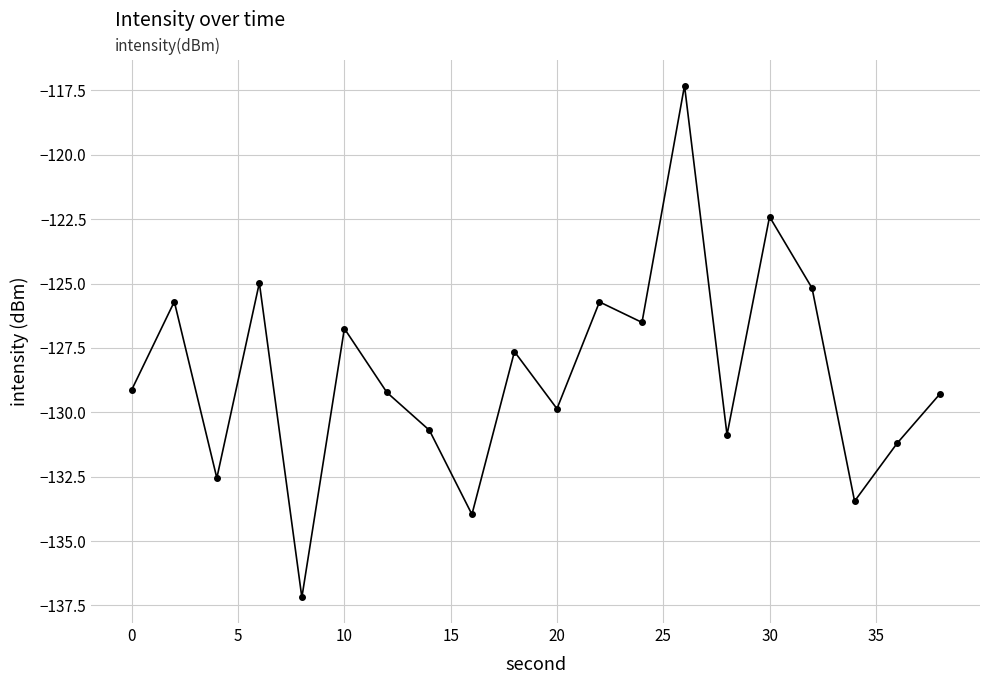

What is the value of the 5th point from the left?

-137.2